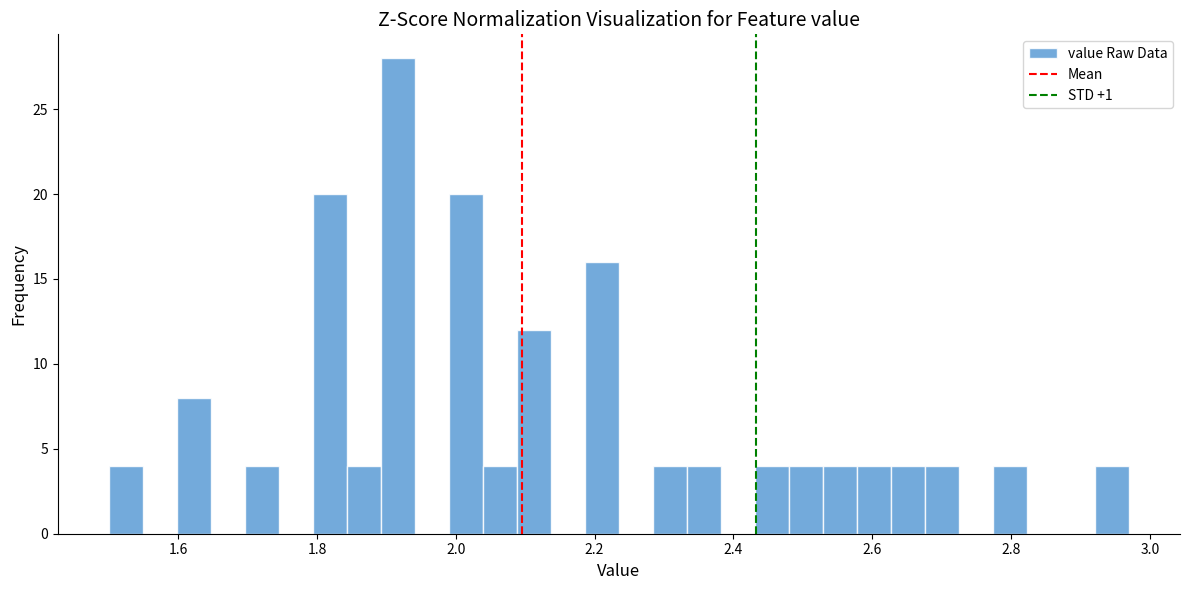

Read against the x-axis, roughly where is the centre of the tallest bar?

1.92